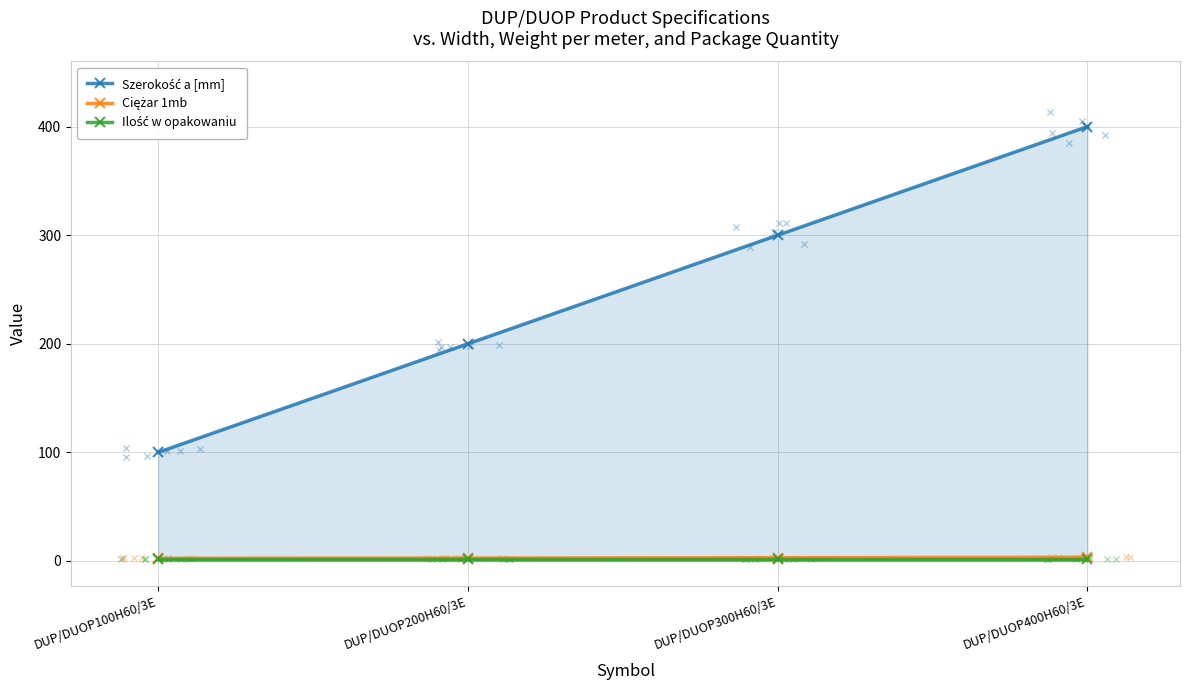

At how many categories does at least one series exceed 152?

3